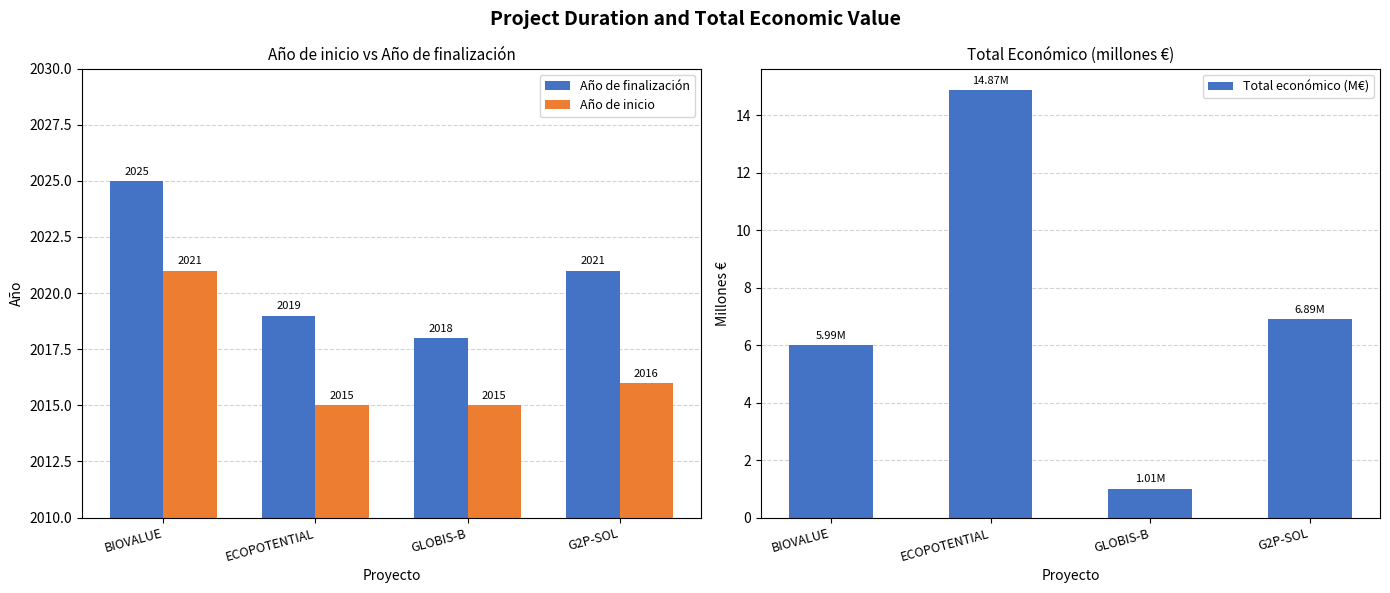

How many Año de inicio values are between 2015 and 2021?

4